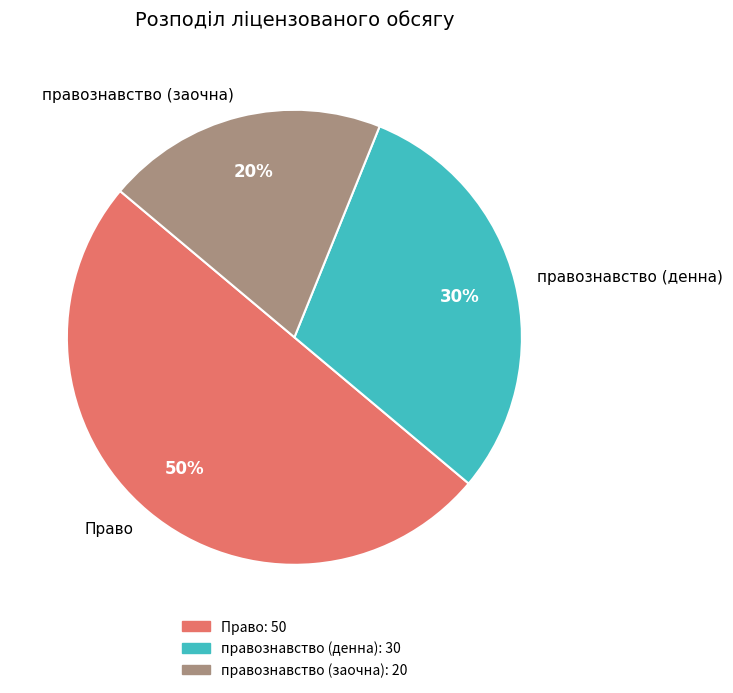

To the nearest percent, what is the difference between the largest and smallest slice percentages?

30%